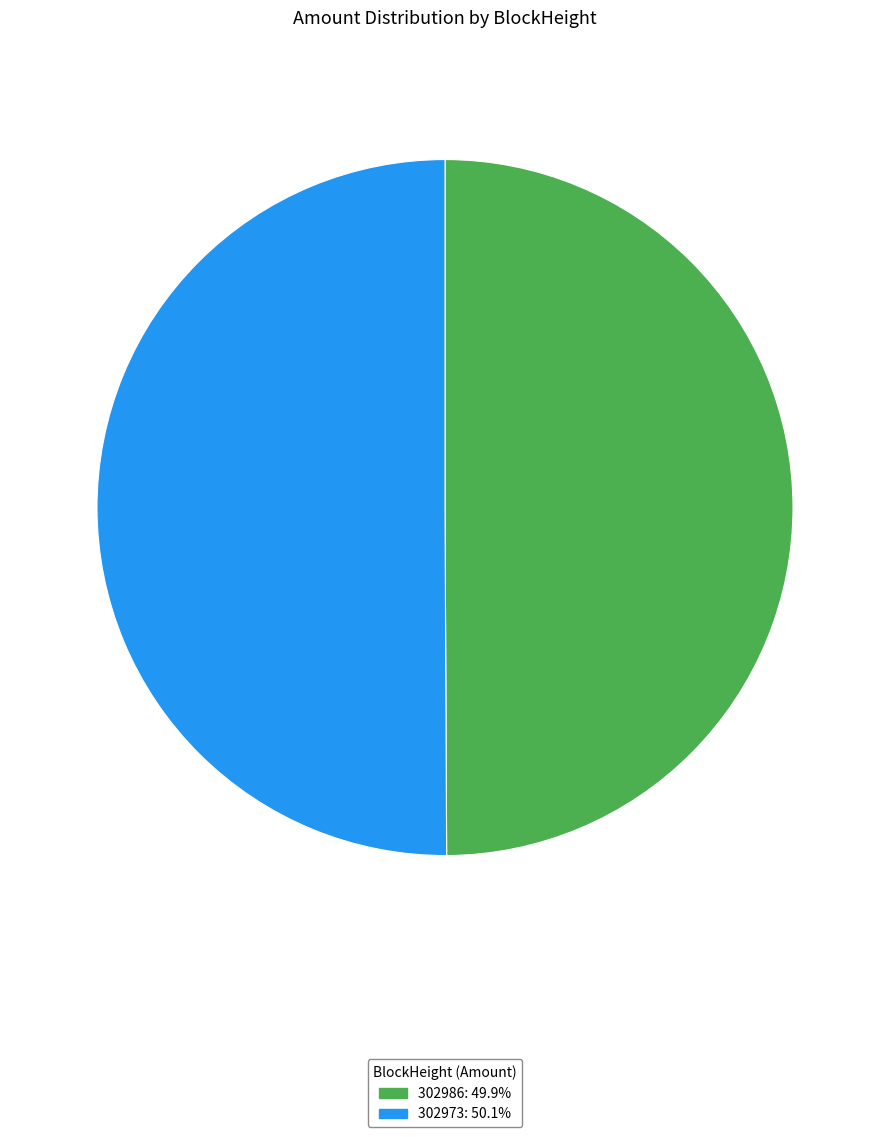

Approximately how many times larger is the value at 302973: 50.1% compared to 302986: 49.9%?

1.0